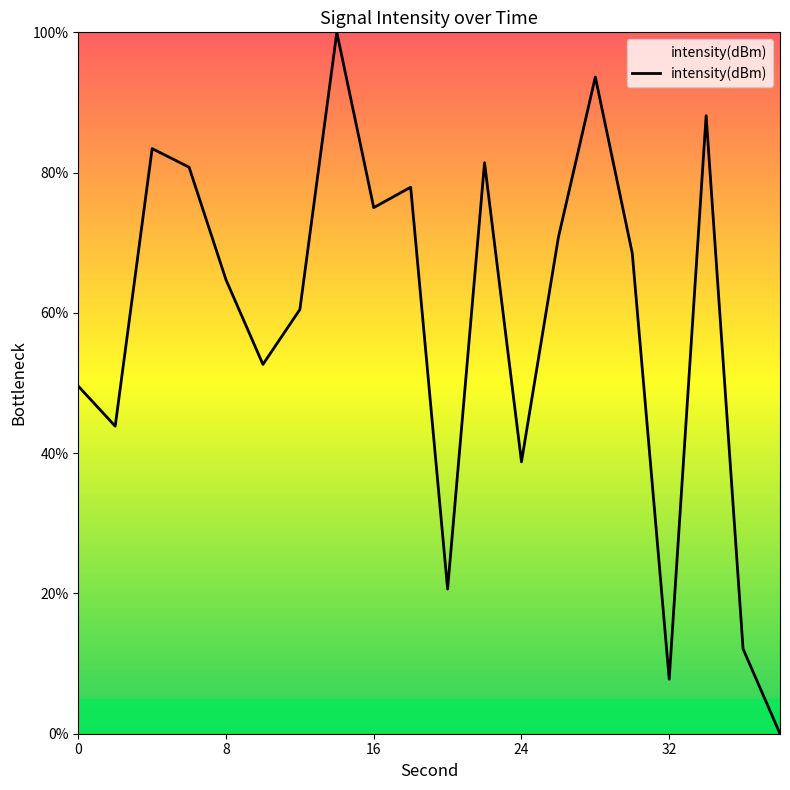

What is the difference between the maximum and minimum values?

100.0